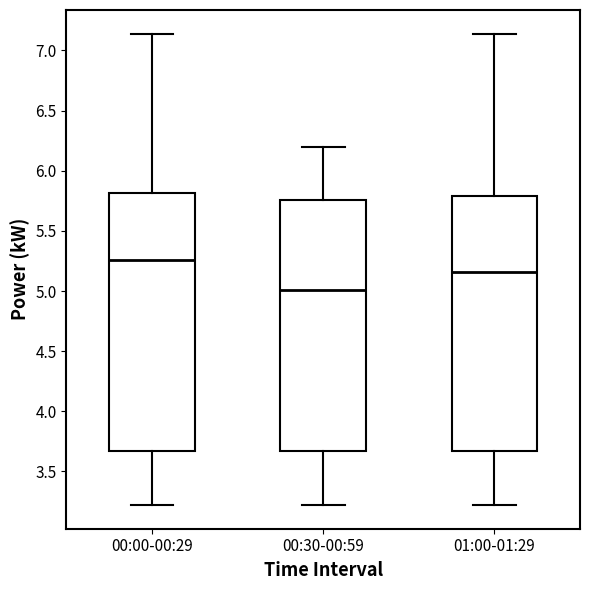

Reading left to right, transcribe this box plot: for each box, give where its median line is, the range the box spans, and where its two whiskers end, as read against the y-axis. The values are not printed on the chart, so give them approximately, as read against the axis.

00:00-00:29: median 5.25, box 3.65 to 5.80, whiskers 3.20 to 7.15
00:30-00:59: median 5.00, box 3.65 to 5.75, whiskers 3.20 to 6.20
01:00-01:29: median 5.15, box 3.65 to 5.80, whiskers 3.20 to 7.15